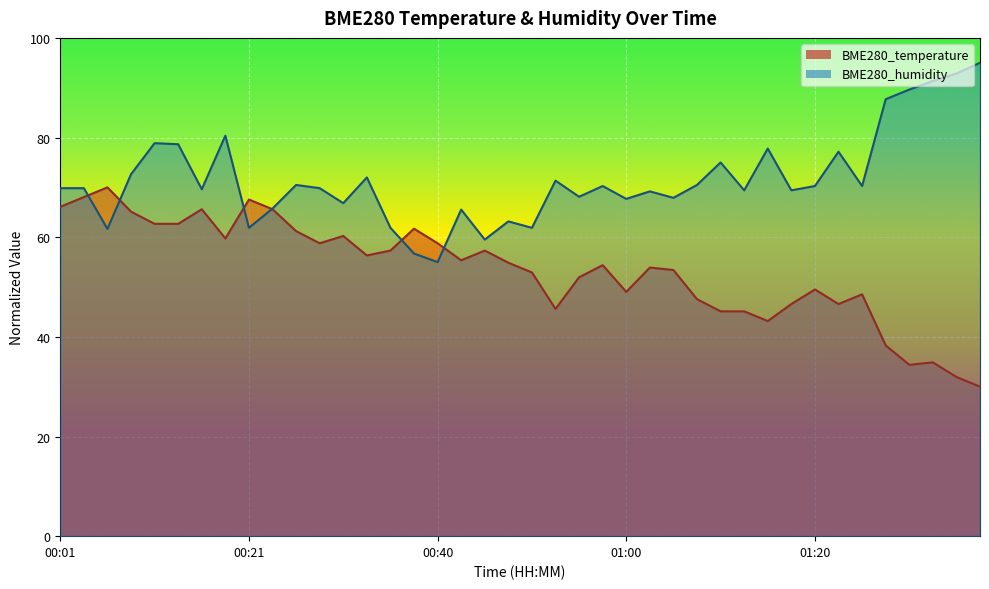

At which label is BME280_humidity closest to 75?

01:10